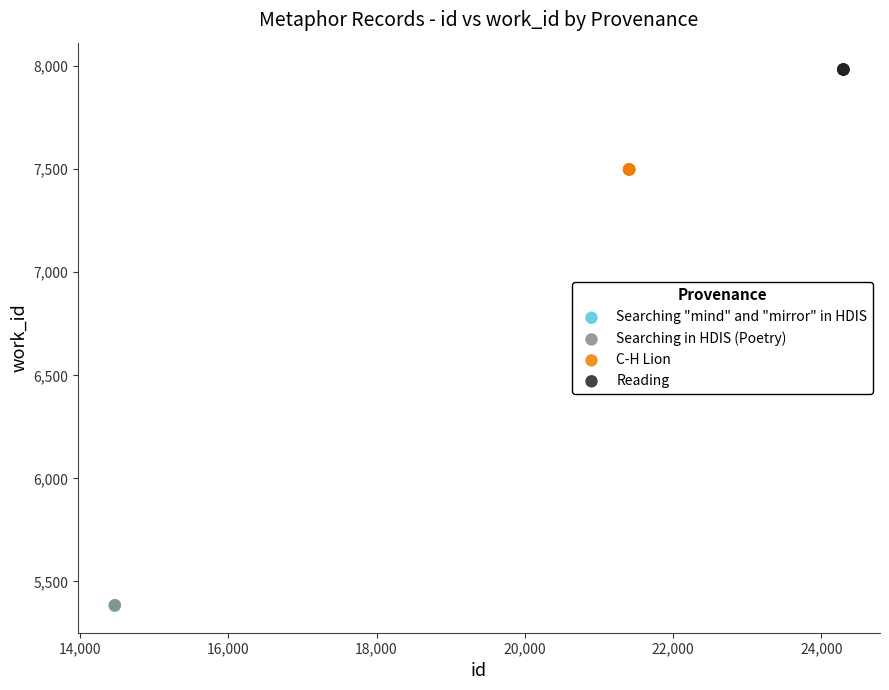

What are all the series names shown in the legend?

Searching "mind" and "mirror" in HDIS, Searching in HDIS (Poetry), C-H Lion, Reading